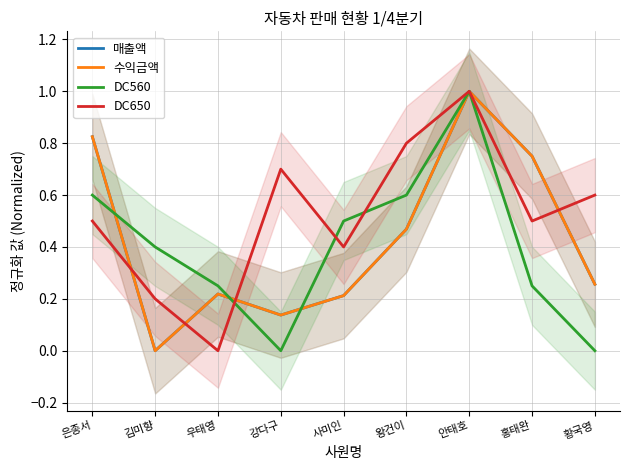

Where is the first local minimum for 수익금액?

김미향